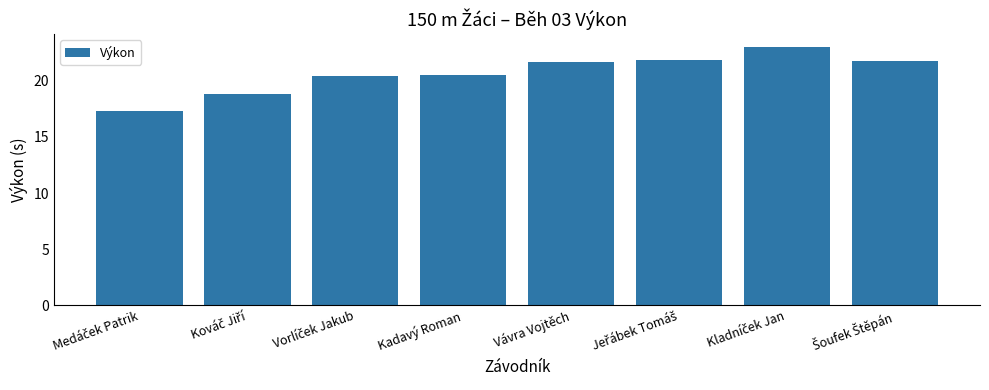

How many bars are there in total?

8